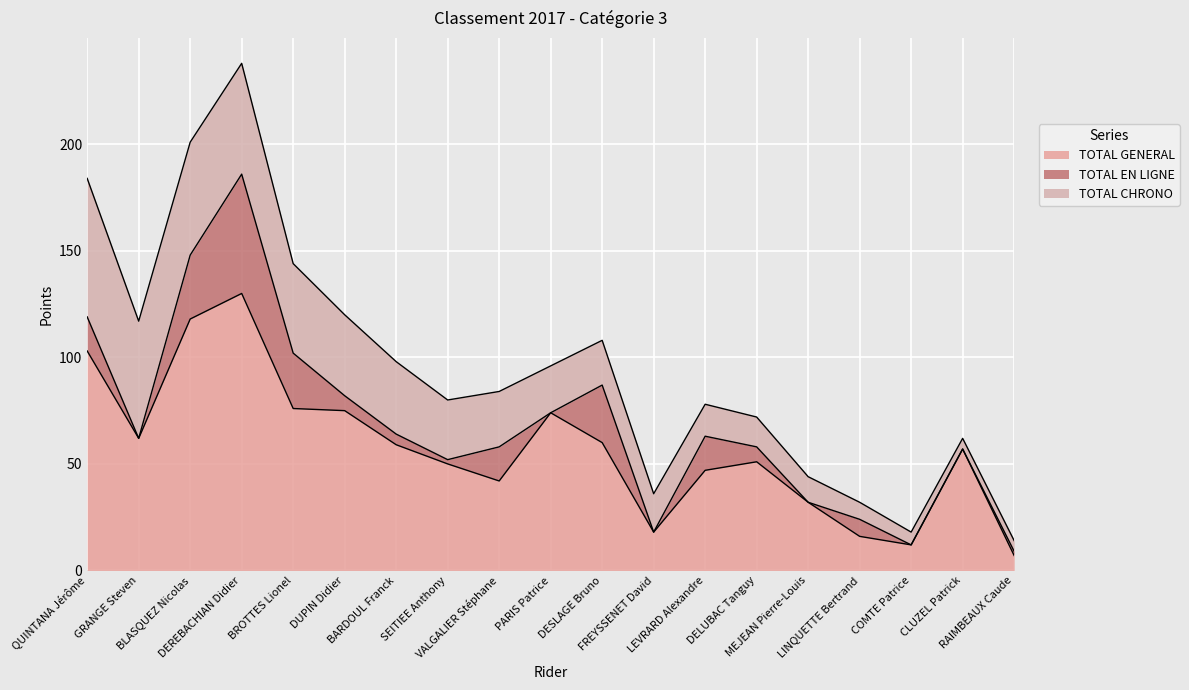

List the labels in order of TOTAL CHRONO value, smallest first.

CLUZEL Patrick, RAIMBEAUX Caude, COMTE Patrice, LINQUETTE Bertrand, MEJEAN Pierre-Louis, DELUBAC Tanguy, LEVRARD Alexandre, FREYSSENET David, DESLAGE Bruno, PARIS Patrice, VALGALIER Stéphane, SEITIEE Anthony, BARDOUL Franck, DUPIN Didier, BROTTES Lionel, DEREBACHIAN Didier, BLASQUEZ Nicolas, GRANGE Steven, QUINTANA Jérôme